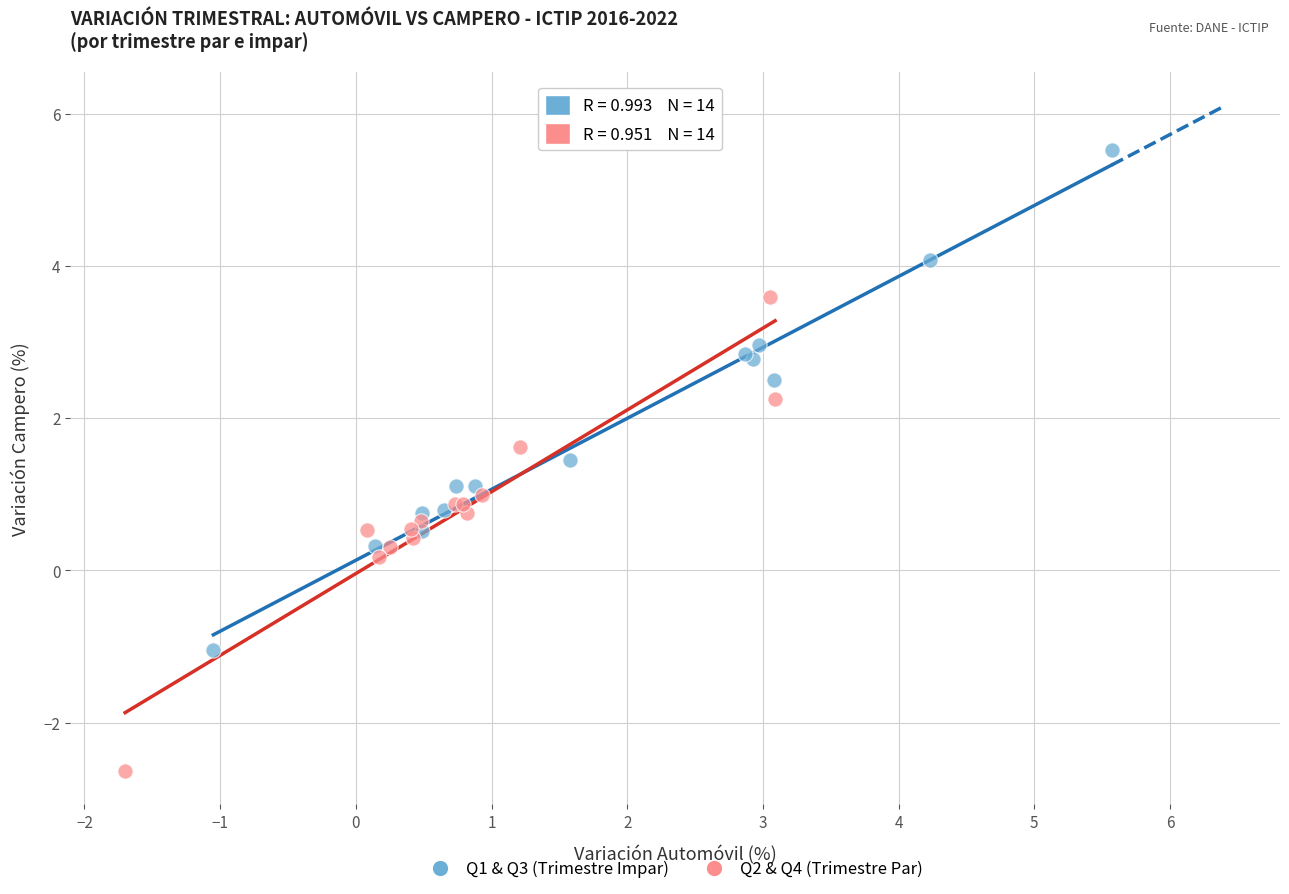

Which series contains the lowest Y value?

Q2 & Q4 (Trimestre Par)